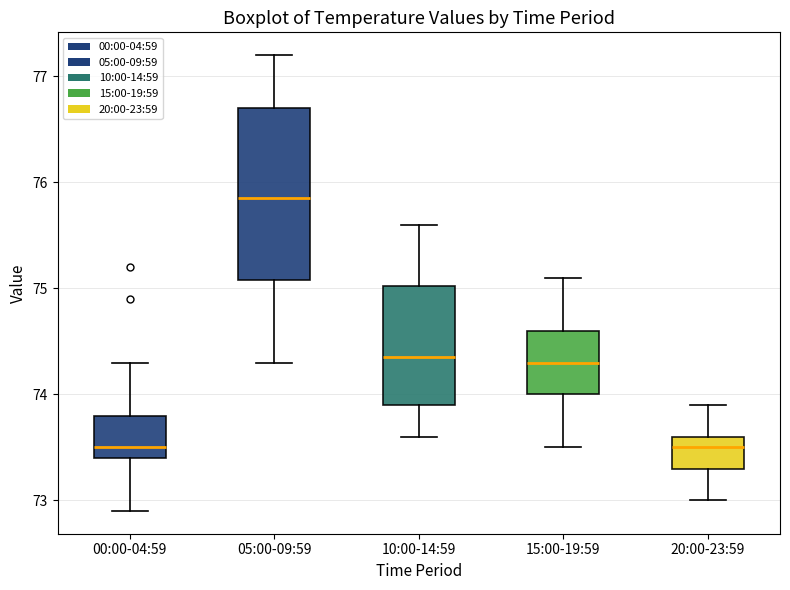

Reading left to right, transcribe this box plot: for each box, give where its median line is, the range the box spans, and where its two whiskers end, as read against the y-axis. The values are not printed on the chart, so give them approximately, as read against the axis.

00:00-04:59: median 73.5, box 73.4 to 73.8, whiskers 72.9 to 74.3
05:00-09:59: median 75.9, box 75.1 to 76.7, whiskers 74.3 to 77.2
10:00-14:59: median 74.4, box 73.9 to 75.0, whiskers 73.6 to 75.6
15:00-19:59: median 74.3, box 74.0 to 74.6, whiskers 73.5 to 75.1
20:00-23:59: median 73.5, box 73.3 to 73.6, whiskers 73.0 to 73.9